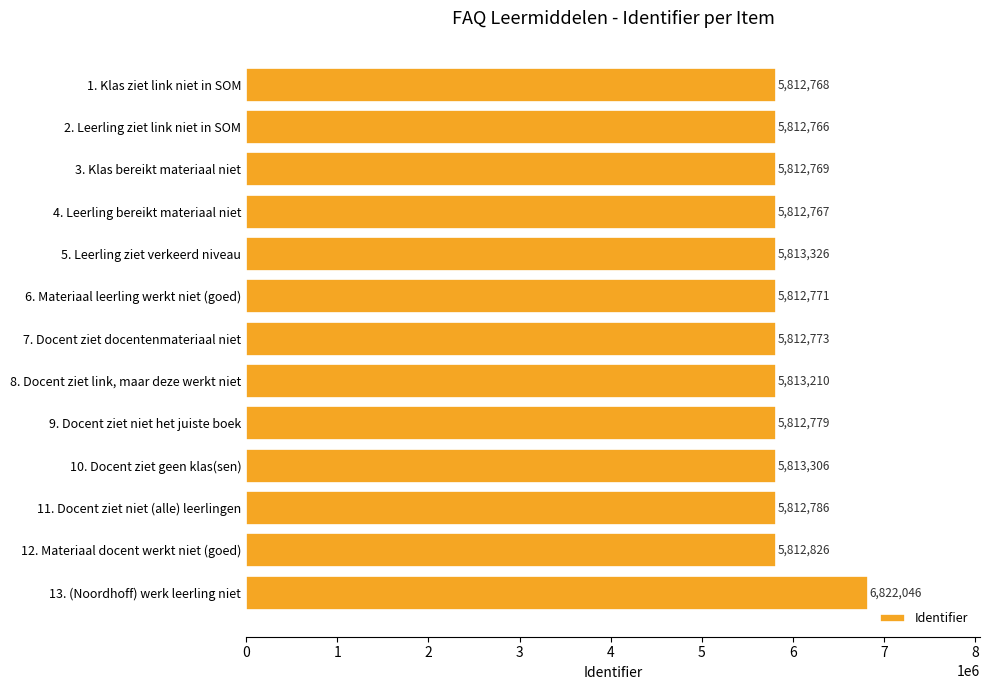

Is it true that the value at 6. Materiaal leerling werkt niet (goed) is 5812771?

True